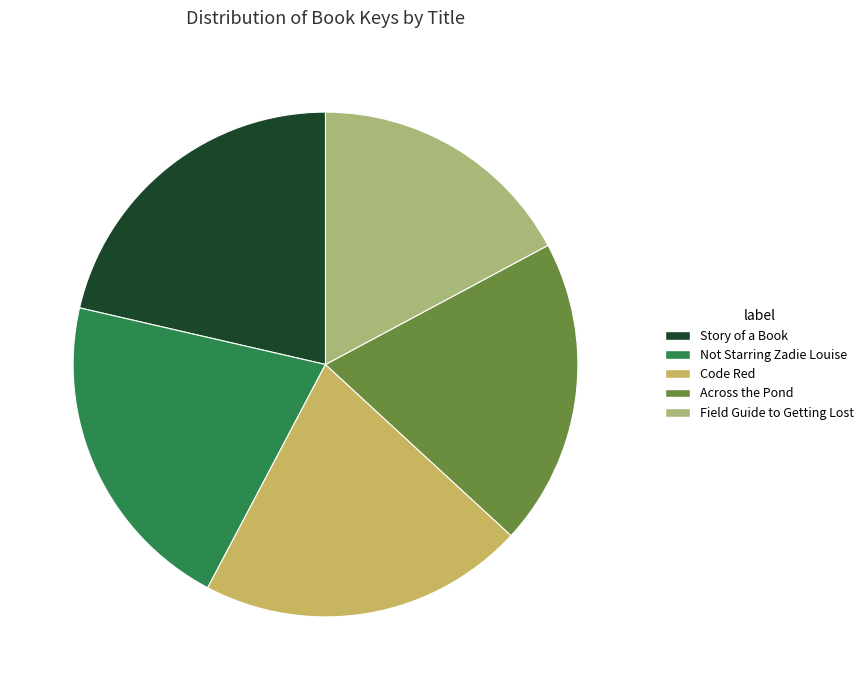

Count the number of slices in the pie.

5